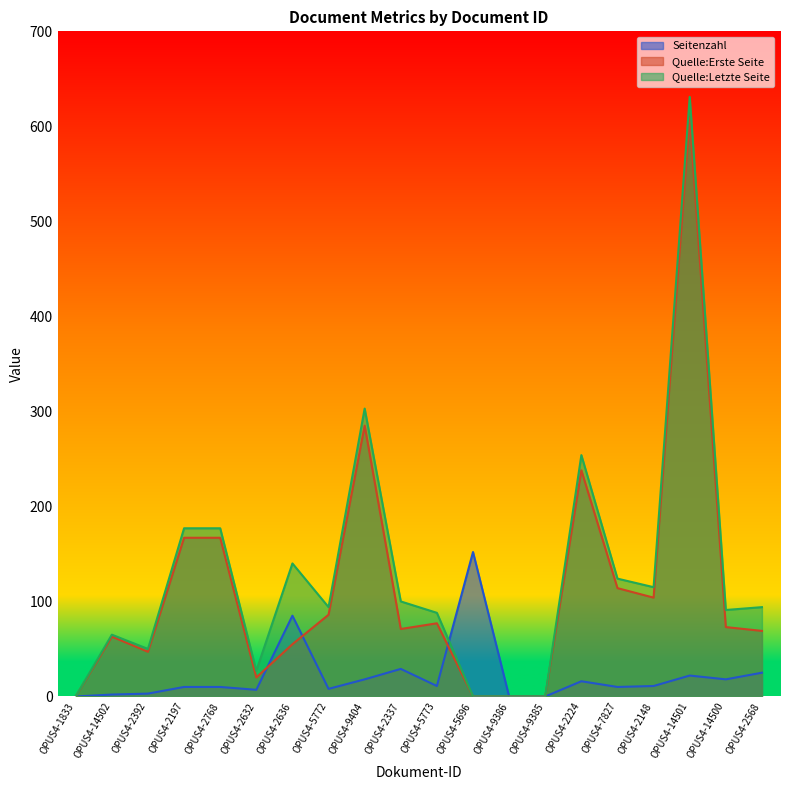

What is the label of the 3rd point from the left?

OPUS4-2392